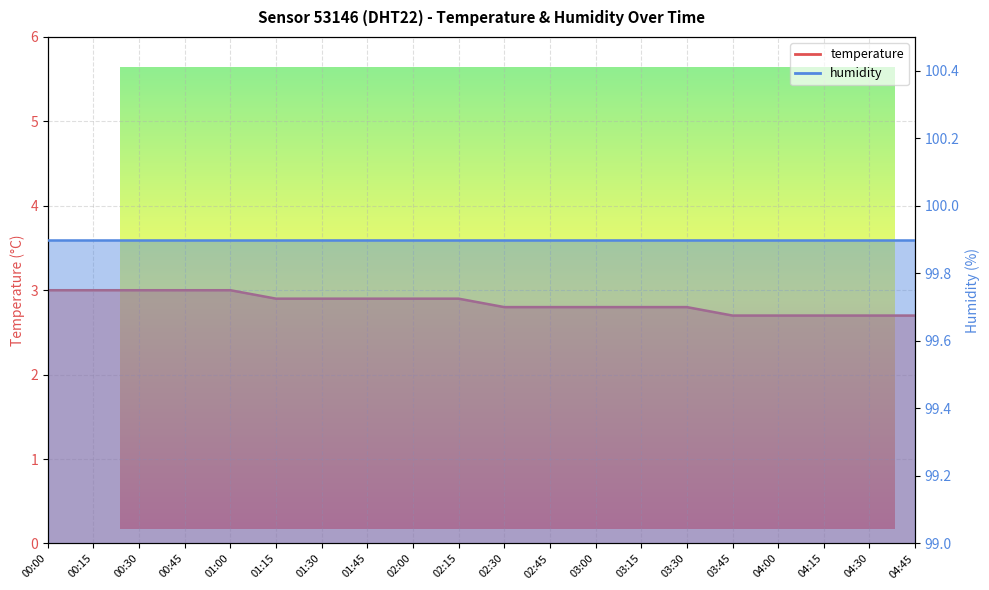

The chart shows a value of 2.8 at 03:15. True or false?

True